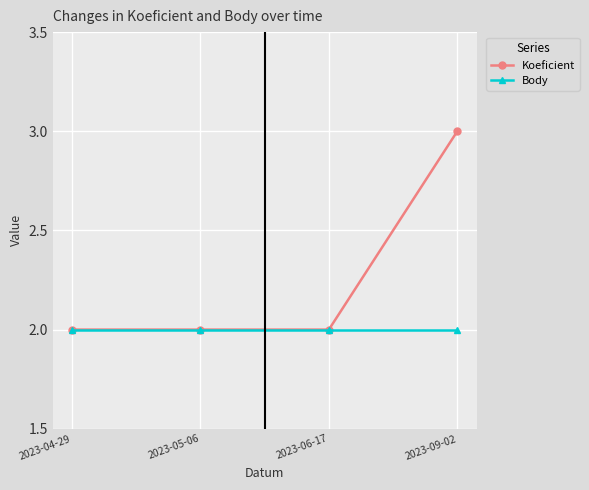

Is it true that Body equals 0 at 2023-05-06?

False